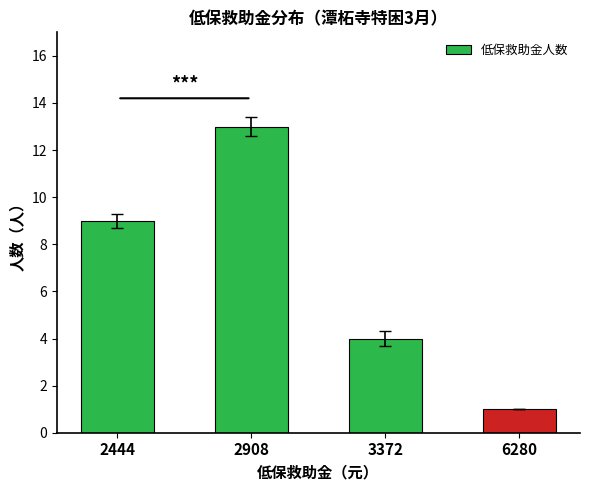

What is the greatest value displayed?

13